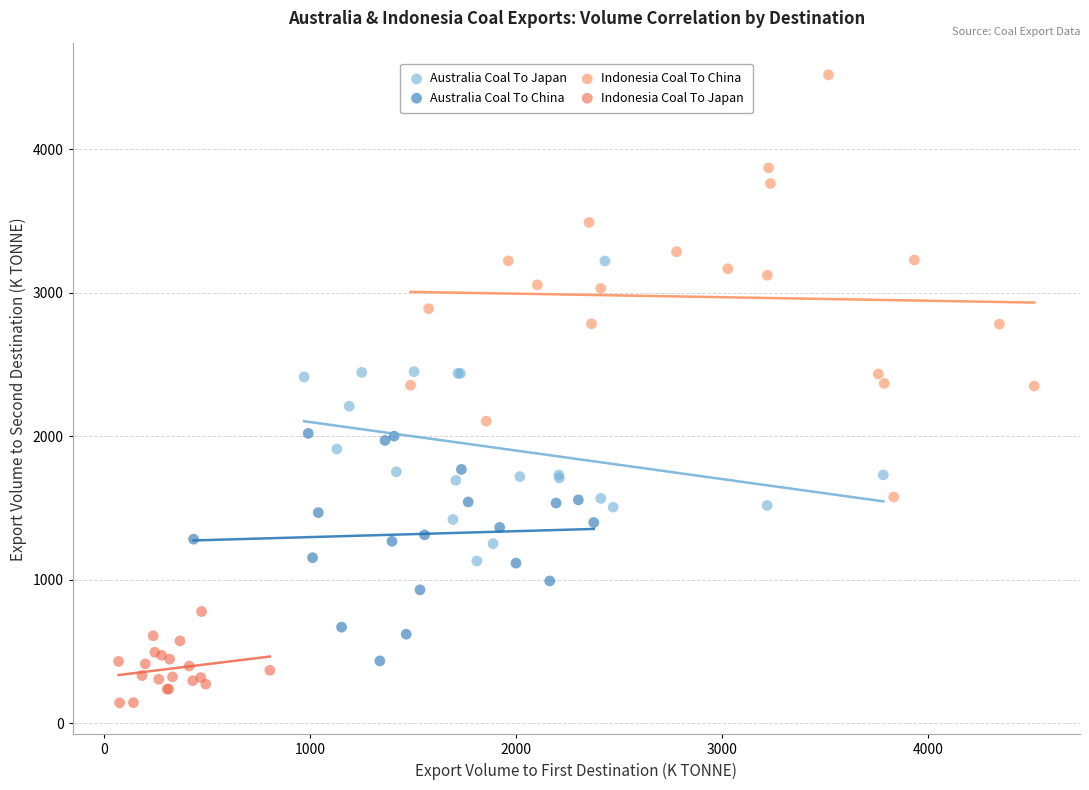

Which series has the largest Y range (max minus min)?

Indonesia Coal To China